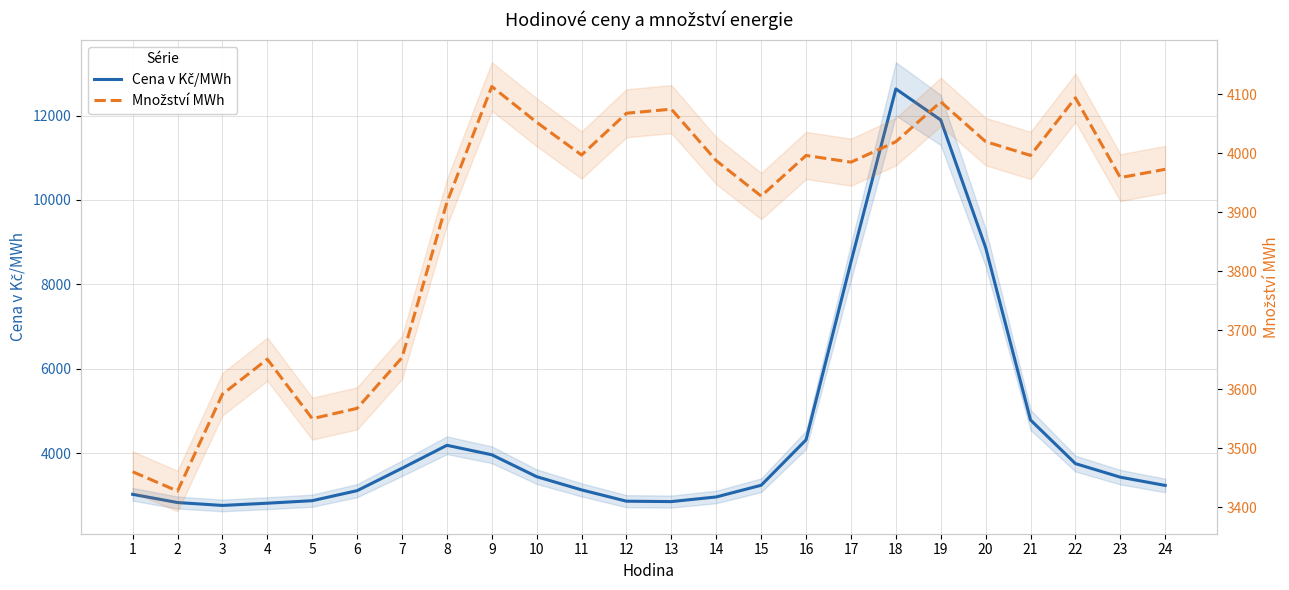

Which has a higher value, 1 or 8?

8